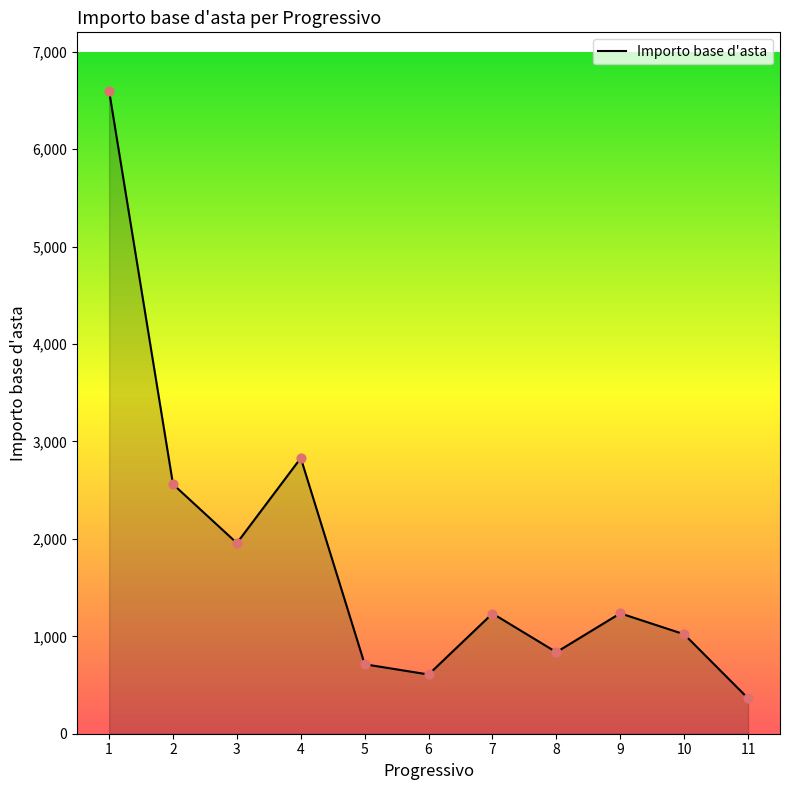

What is the change in value from 5 to 11?

-350